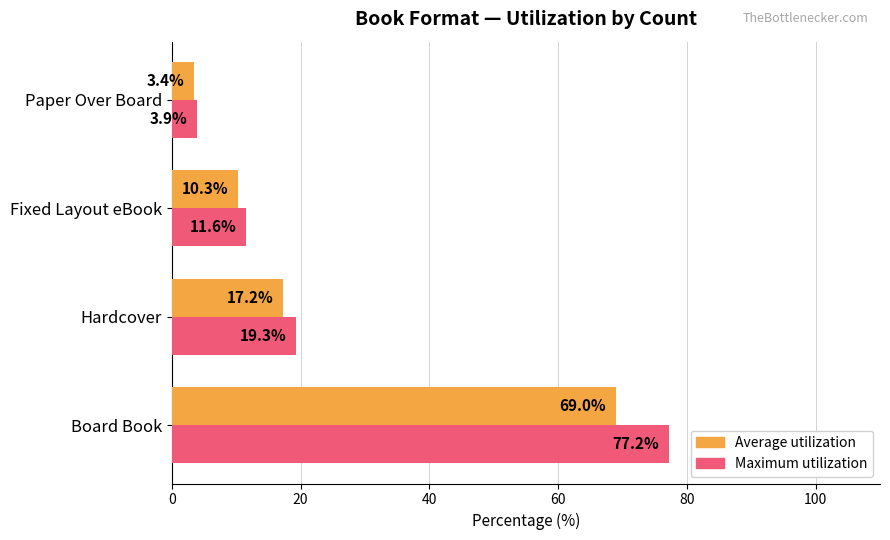

At which category is the sum across all series the highest?

Board Book